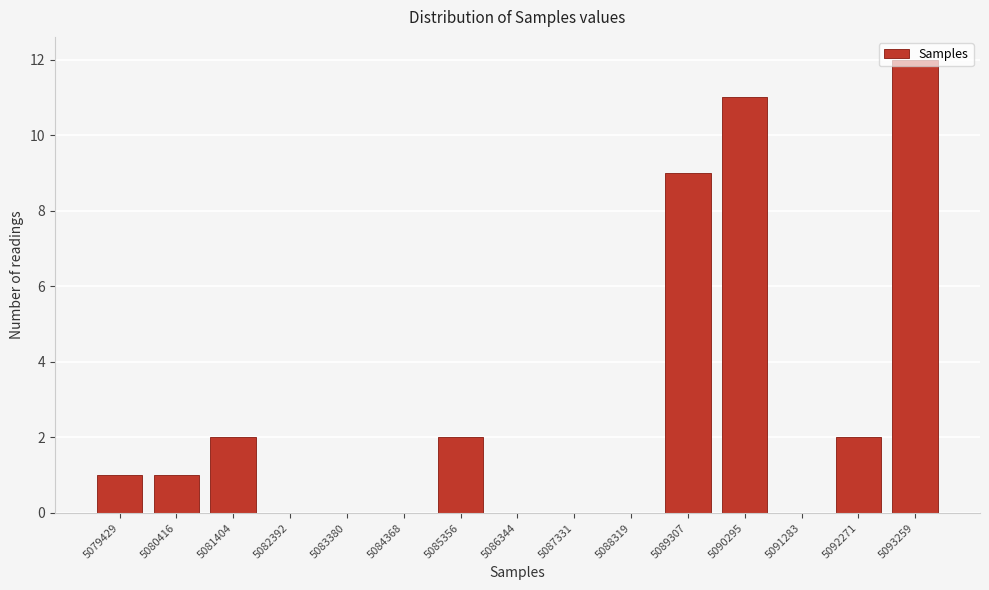

True or false: the data shows 0 at 5083380.

True